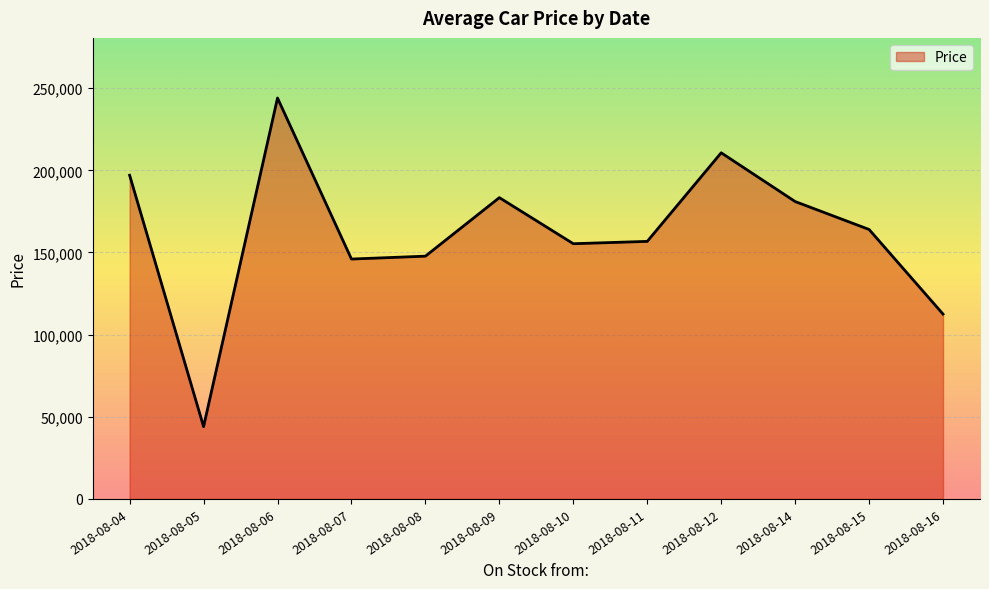

What is the maximum value shown in the chart?

244000